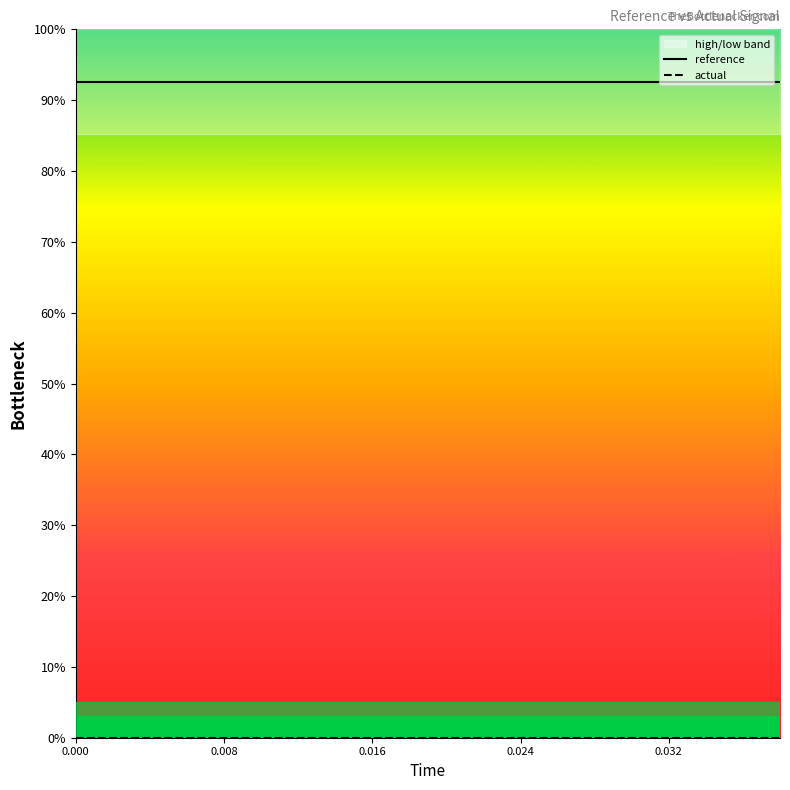

What is the highest value of the reference series?

92.6